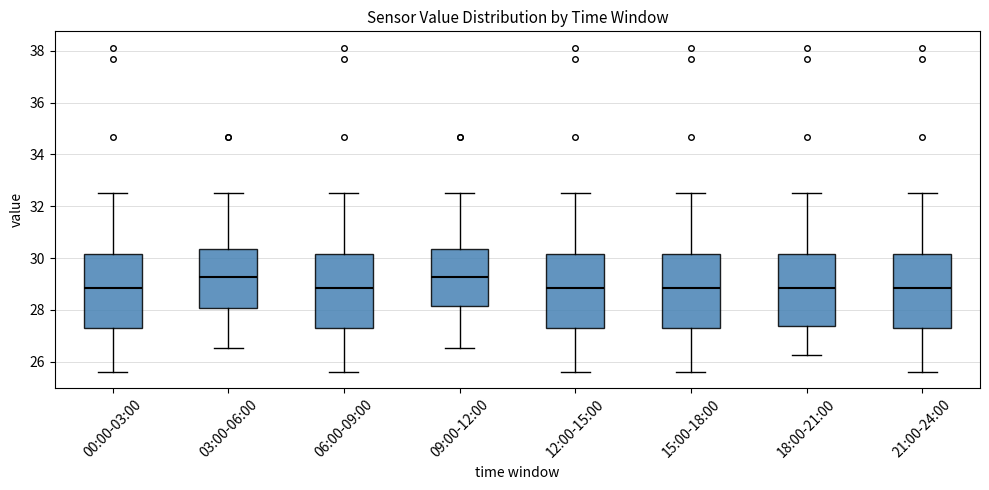

Reading left to right, transcribe this box plot: for each box, give where its median line is, the range the box spans, and where its two whiskers end, as read against the y-axis. The values are not printed on the chart, so give them approximately, as read against the axis.

00:00-03:00: median 28.8, box 27.2 to 30.2, whiskers 25.6 to 32.6
03:00-06:00: median 29.2, box 28.0 to 30.4, whiskers 26.6 to 32.6
06:00-09:00: median 28.8, box 27.2 to 30.2, whiskers 25.6 to 32.6
09:00-12:00: median 29.2, box 28.2 to 30.4, whiskers 26.6 to 32.6
12:00-15:00: median 28.8, box 27.2 to 30.2, whiskers 25.6 to 32.6
15:00-18:00: median 28.8, box 27.2 to 30.2, whiskers 25.6 to 32.6
18:00-21:00: median 28.8, box 27.4 to 30.2, whiskers 26.2 to 32.6
21:00-24:00: median 28.8, box 27.2 to 30.2, whiskers 25.6 to 32.6